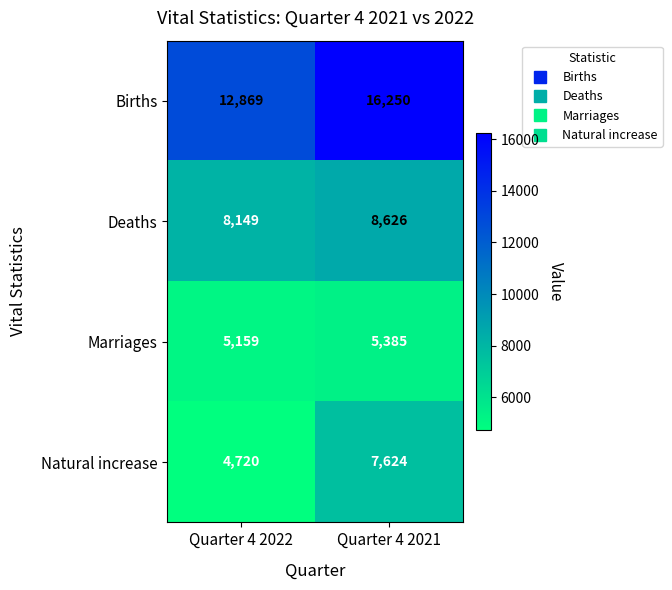

Is it true that Deaths equals 5164 at Quarter 4 2021?

False